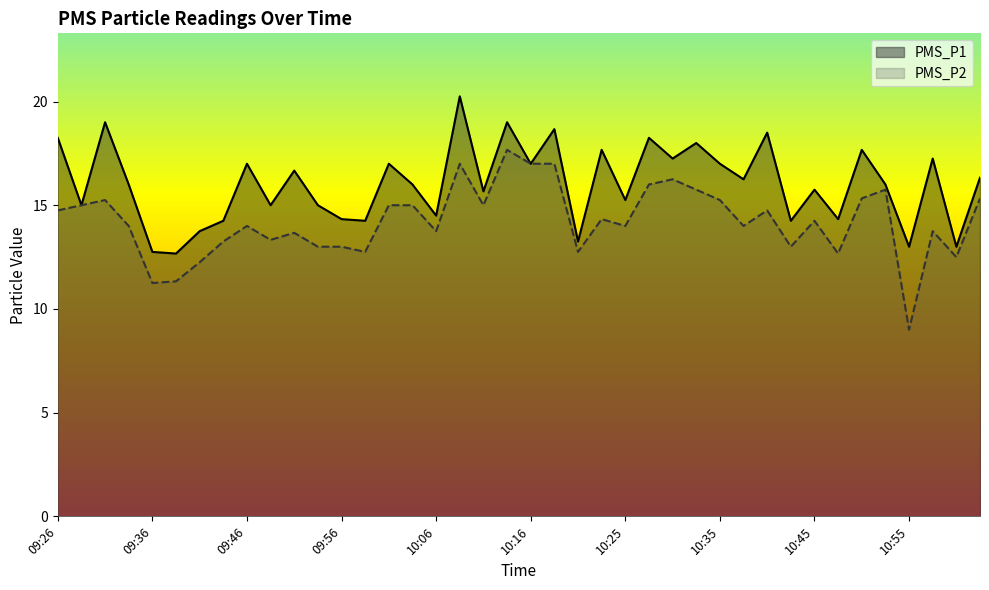

Count the number of data series in this chart.

2